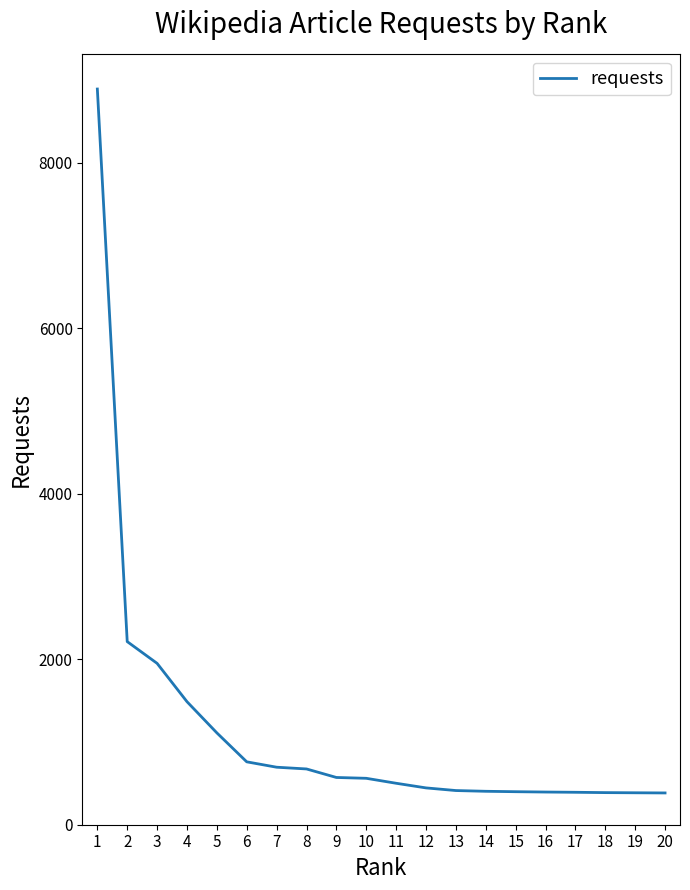

What is the difference between the values at 6 and 4?

727